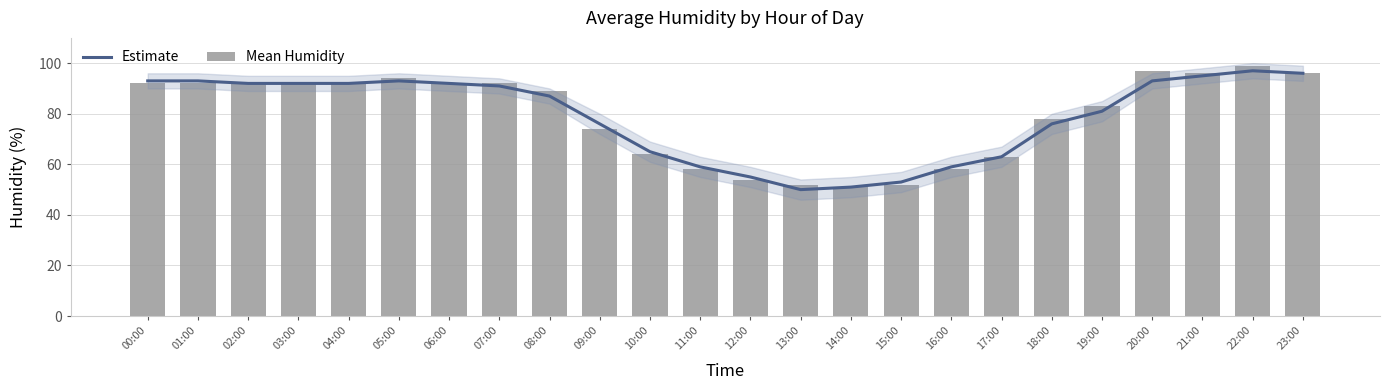

What is the label of the 15th bar from the left?

14:00